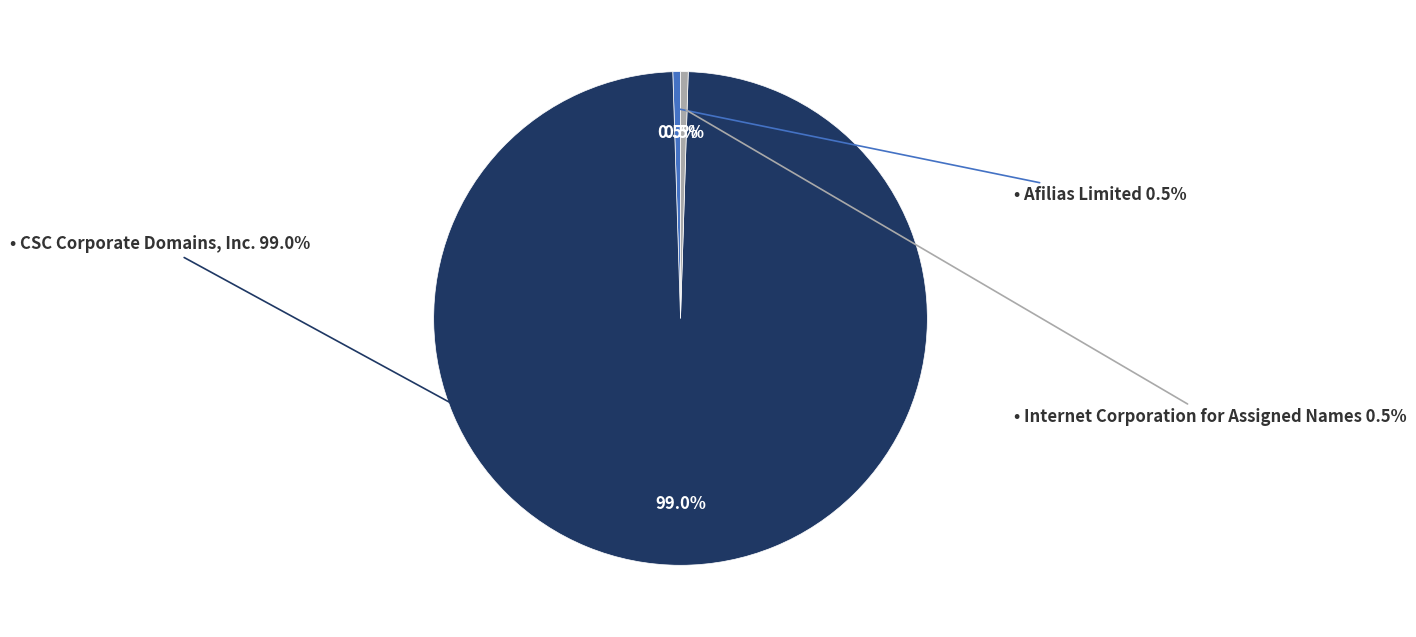

What is the ratio of the value at Afilias Limited to the value at Internet Corporation for Assigned Names?

1.0